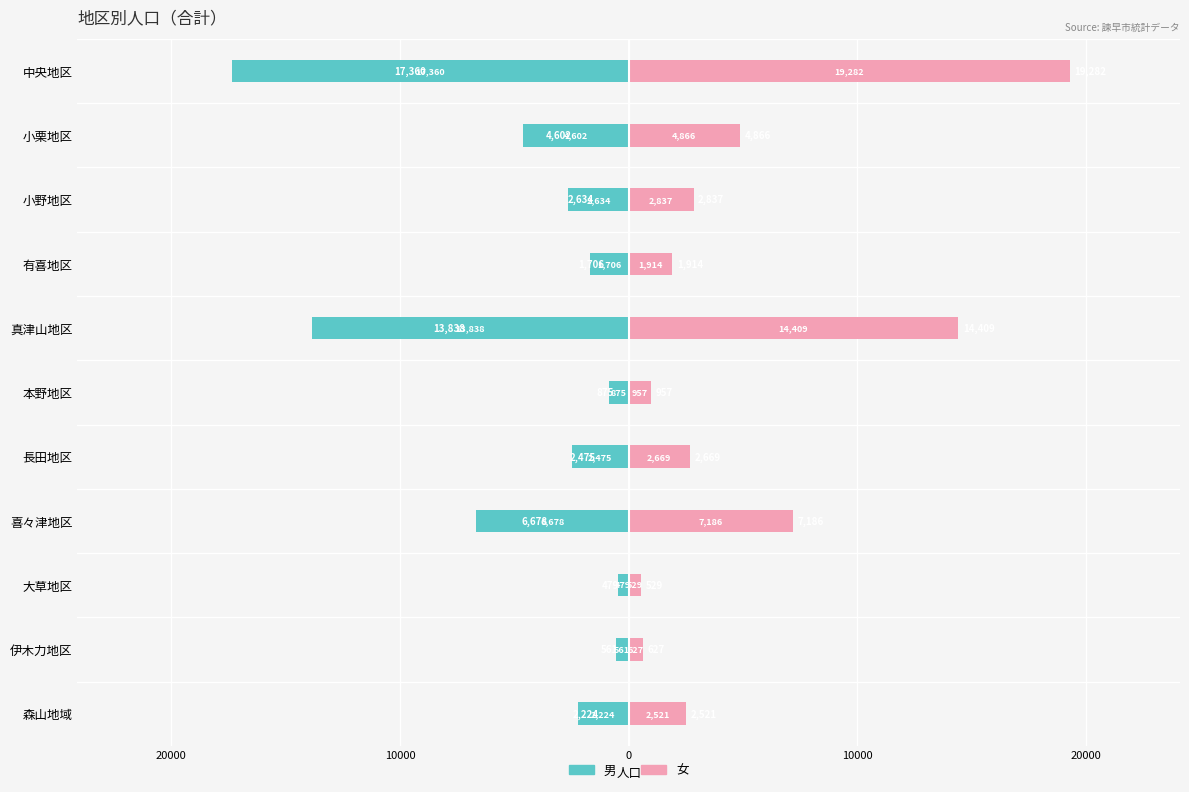

Reading left to right, transcribe all the data shown in this chart.

男: -17360	-4602	-2634	-1706	-13838	-875	-2475	-6678	-479	-561	-2224
女: 19282	4866	2837	1914	14409	957	2669	7186	529	627	2521